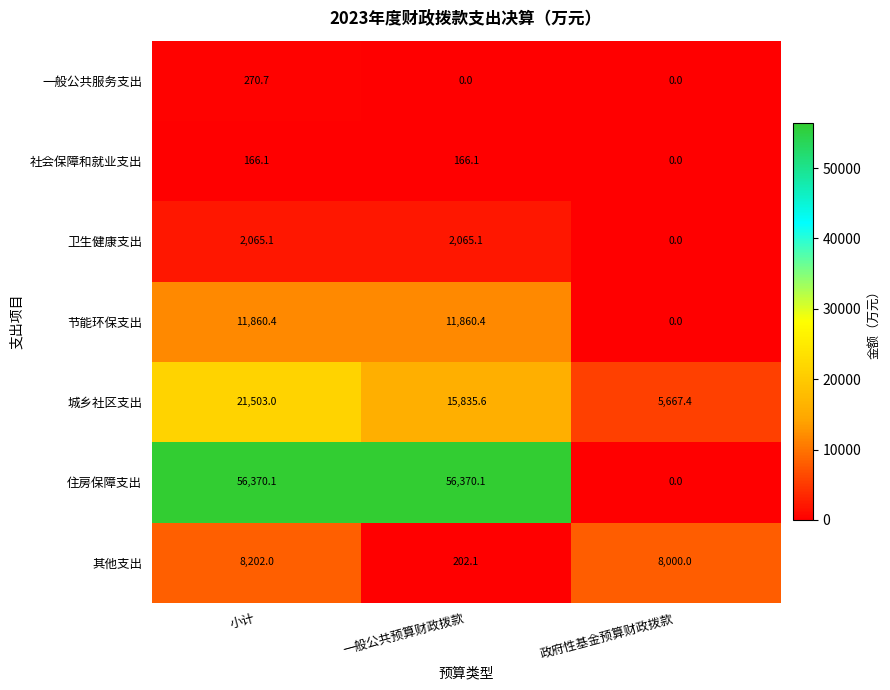

What is the maximum value shown in the chart?

56370.1